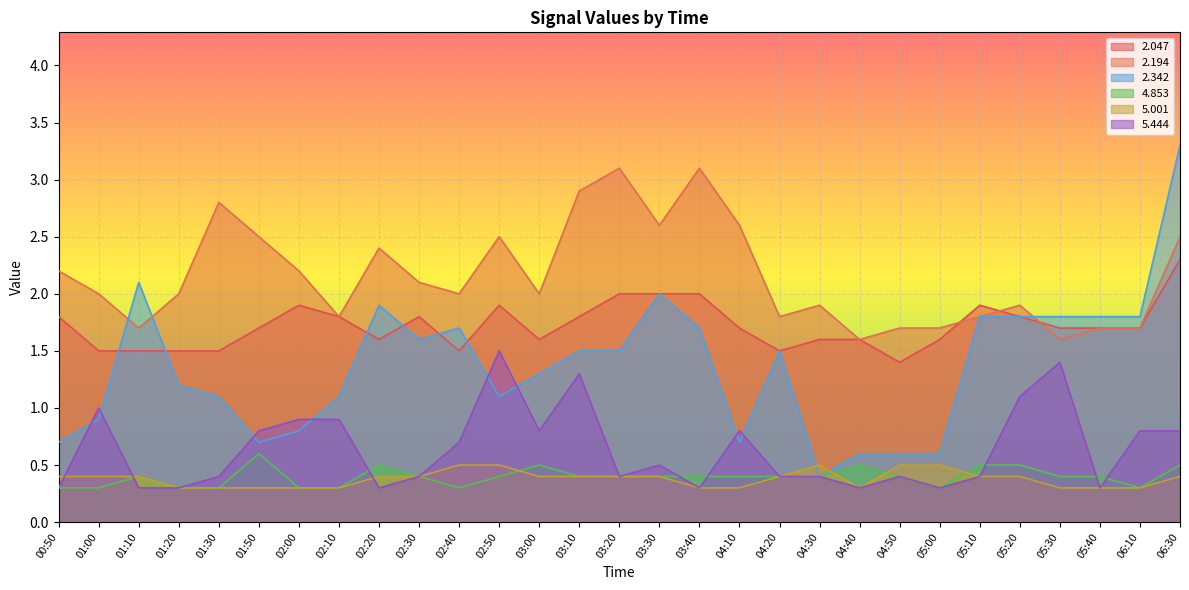

True or false:   5.001 and   2.194 intersect in this chart.

False